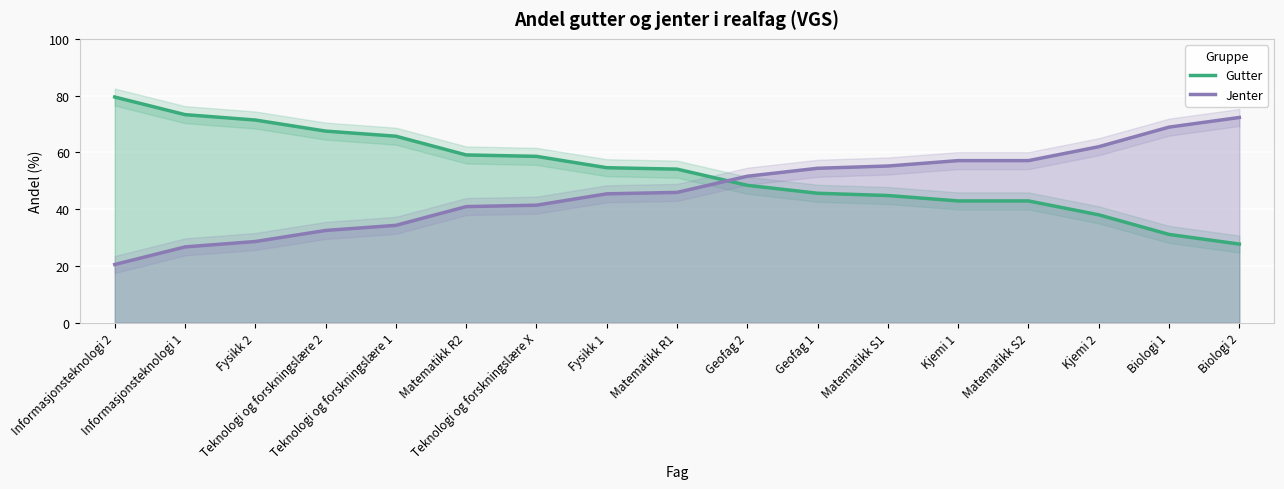

What is the total value across all series at Teknologi og forskningslære 1?

100.0